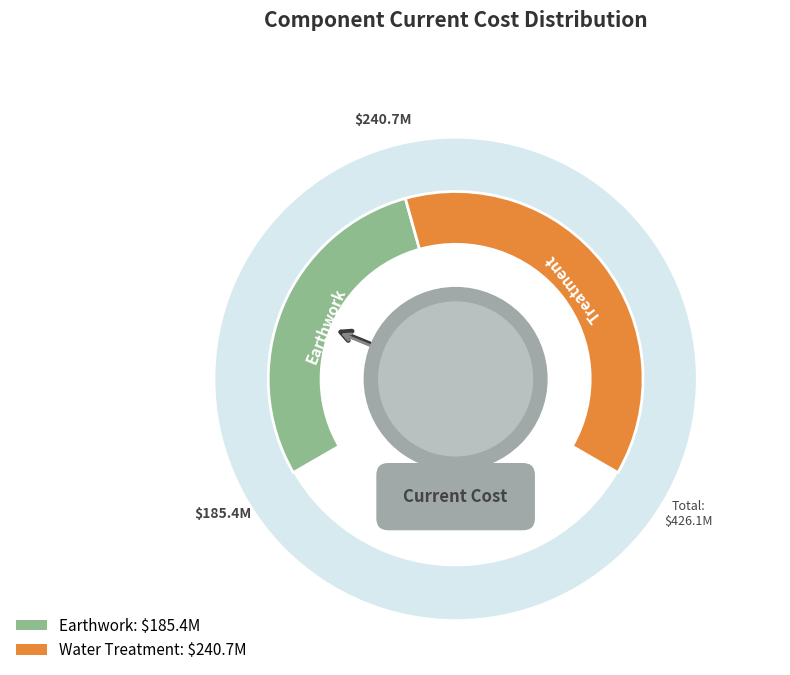

What is the total percentage of Earthwork and Water Treatment?

100.0%